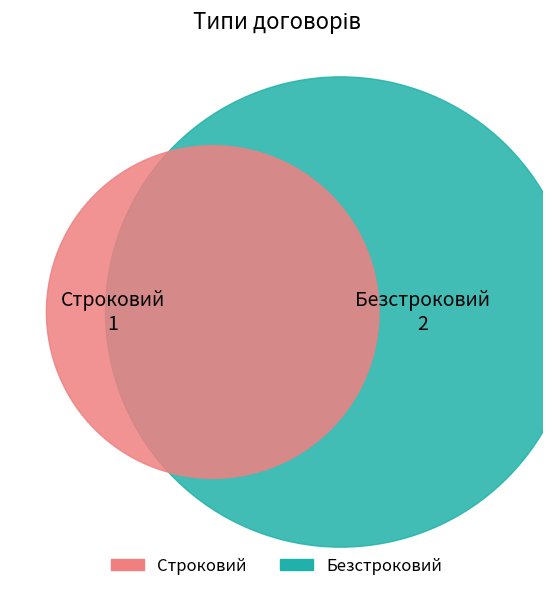

What is the largest slice in the pie chart?

Безстроковий